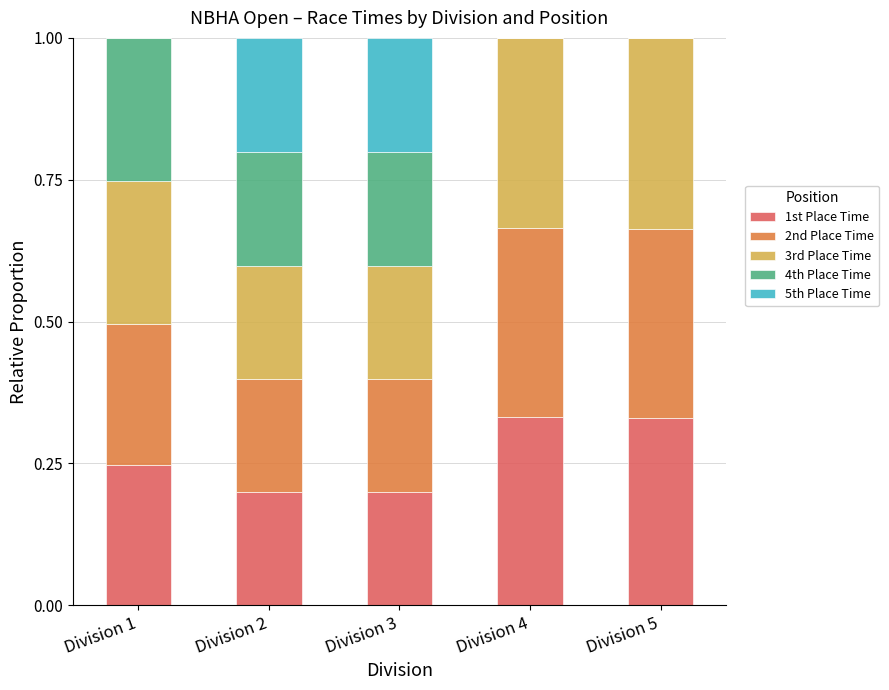

What is the total value across all series at Division 5?

1.0